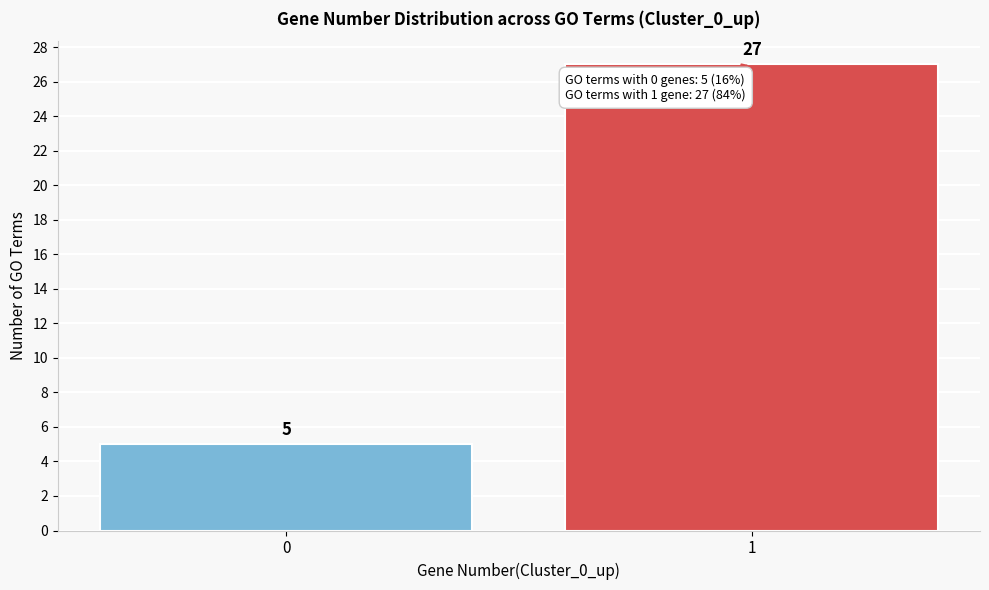

Reading left to right, extract all data points from this chart.

5	27